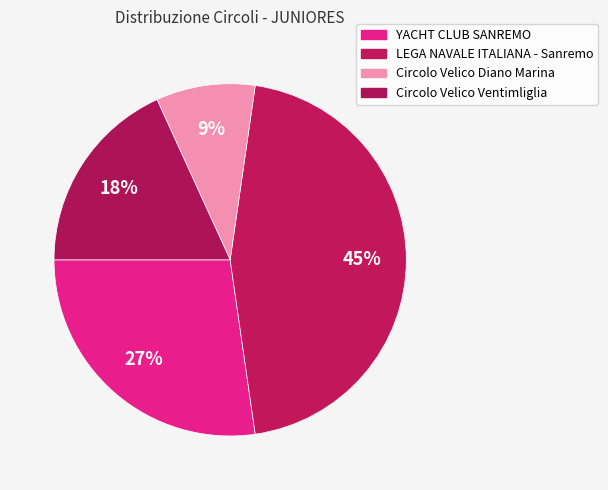

What is the largest slice in the pie chart?

LEGA NAVALE ITALIANA - Sanremo